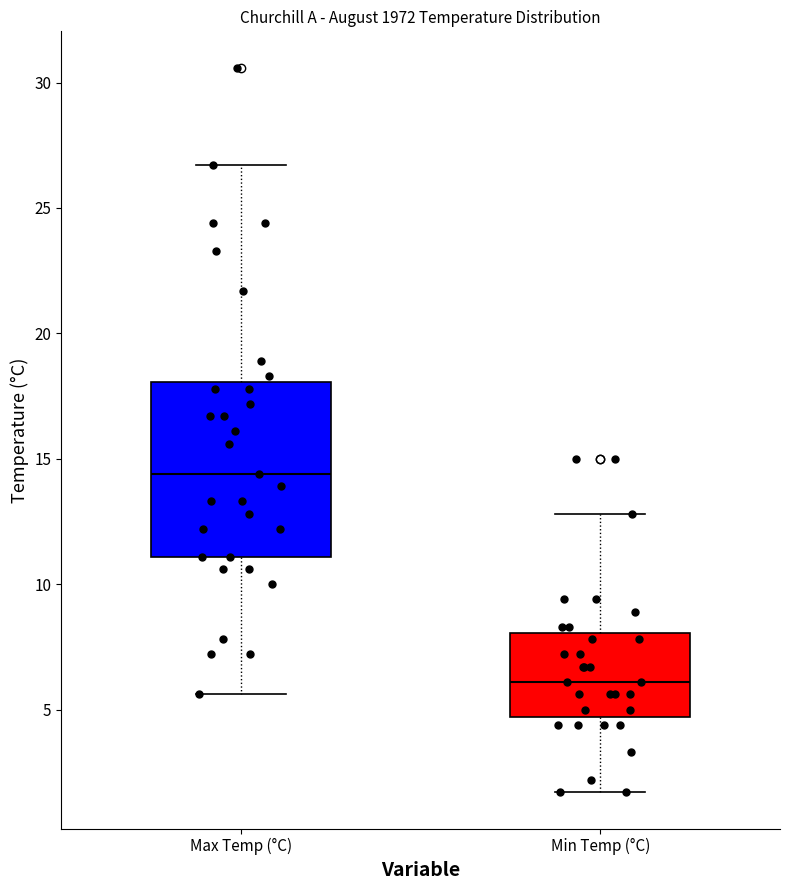

Comparing the boxes themselves (not the whiskers), which one is the tallest?

Max Temp (°C)